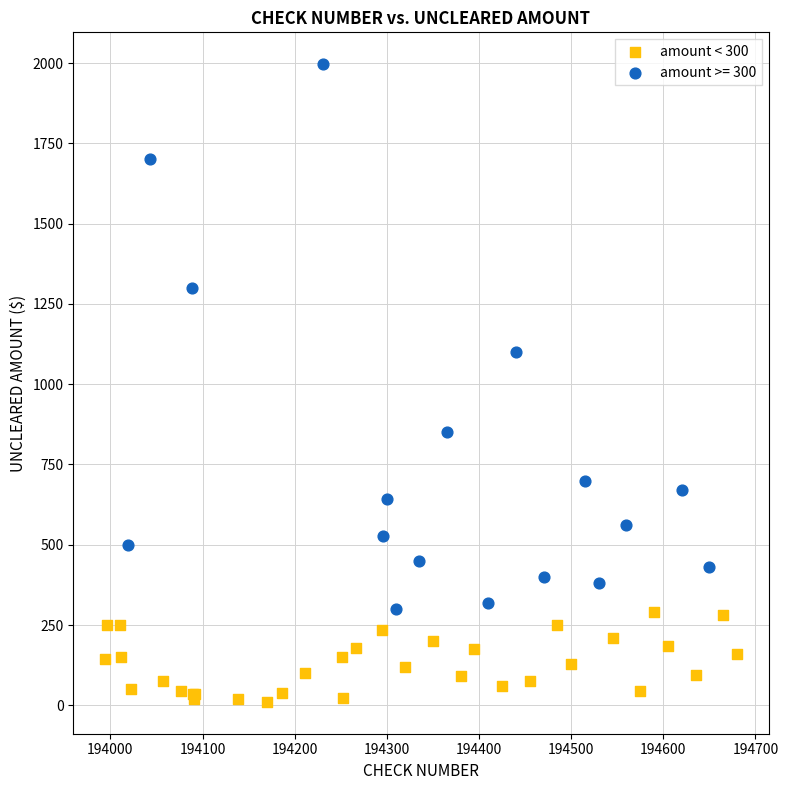

Which series has the largest Y range (max minus min)?

amount >= 300